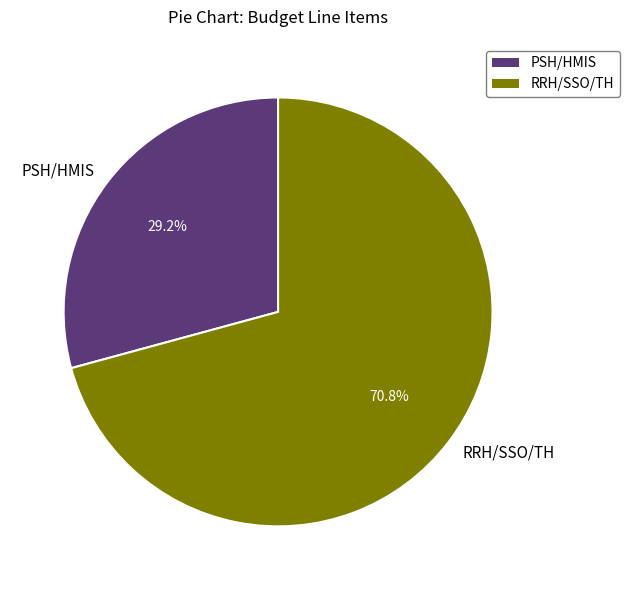

How many segments does this pie chart have?

2